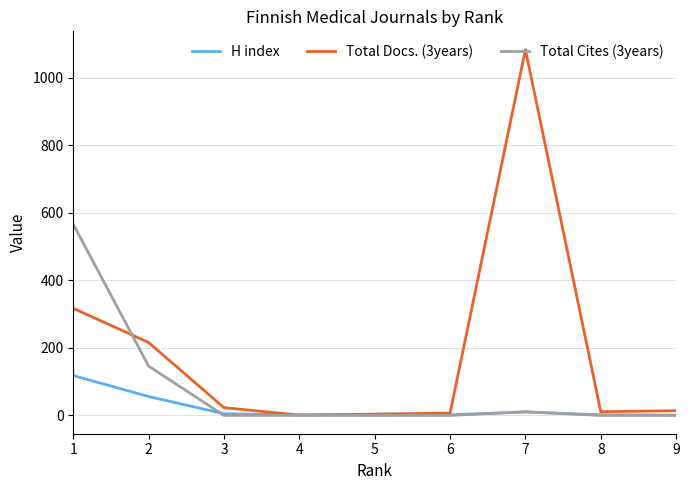

What is the difference between the H index values at 1 and 3?

113